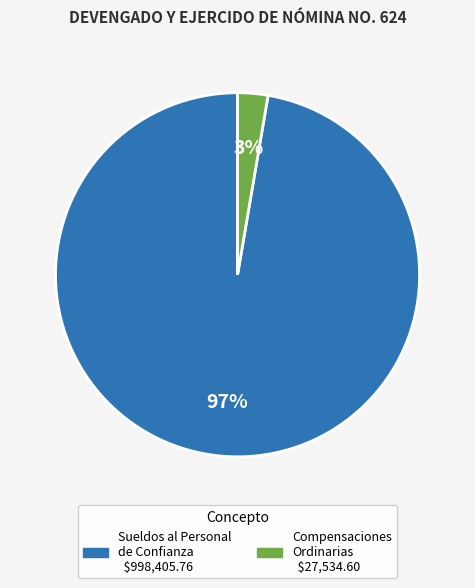

Is there any slice that represents more than half of the pie?

Yes